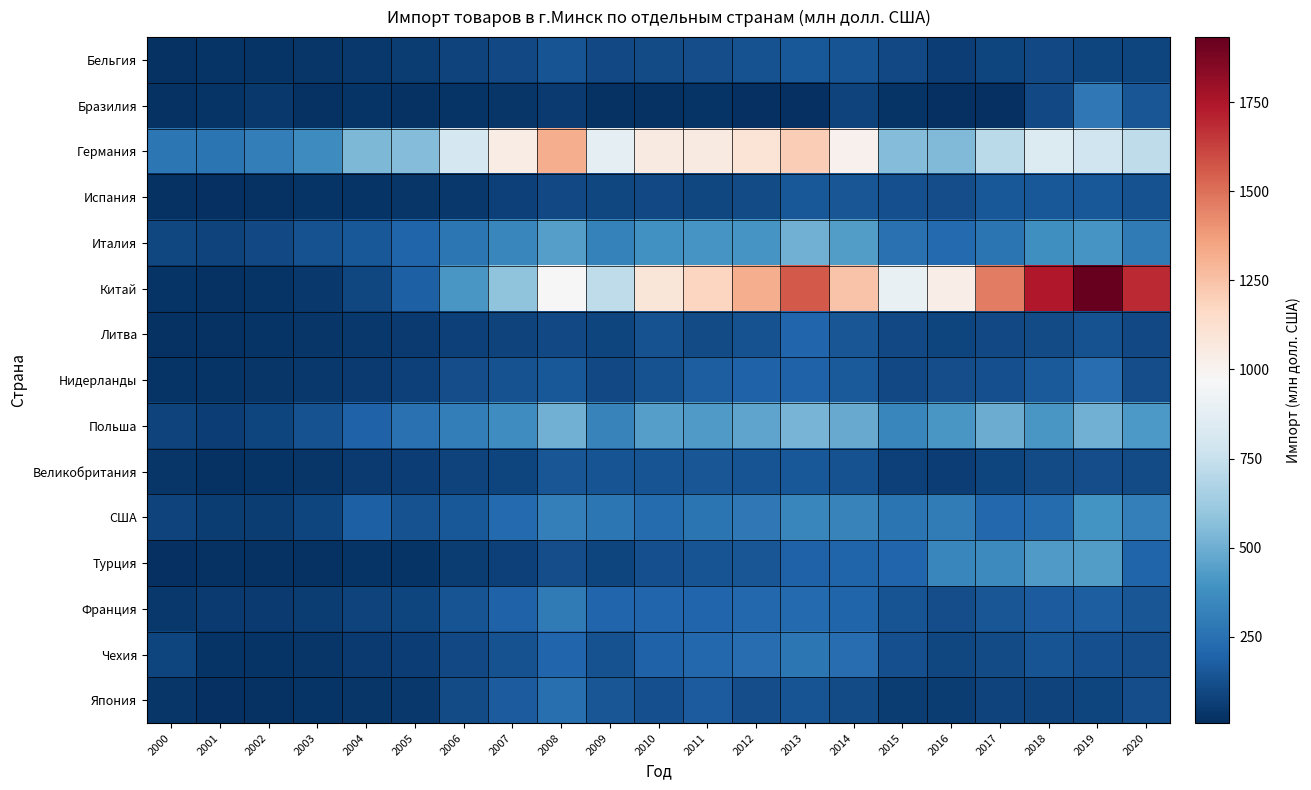

Reading right to left, extract all data points from this chart.

Бельгия: 2020=86.2	2019=82.7	2018=99.0	2017=85.5	2016=64.8	2015=103.5	2014=135.4	2013=157.1	2012=128.4	2011=114.4	2010=111.0	2009=100.3	2008=138.1	2007=101.7	2006=78.0	2005=55.7	2004=44.0	2003=30.5	2002=27.3	2001=28.8	2000=21.9
Бразилия: 2020=149.0	2019=283.7	2018=103.7	2017=10.3	2016=6.9	2015=26.6	2014=77.5	2013=12.9	2012=13.0	2011=23.0	2010=15.6	2009=19.2	2008=49.1	2007=35.3	2006=26.5	2005=21.4	2004=25.1	2003=16.7	2002=37.4	2001=22.2	2000=21.6
Германия: 2020=725.6	2019=775.8	2018=841.7	2017=712.3	2016=545.8	2015=556.1	2014=1011.2	2013=1208.3	2012=1103.7	2011=1057.6	2010=1057.0	2009=876.0	2008=1320.3	2007=1038.5	2006=798.3	2005=555.2	2004=535.2	2003=364.4	2002=305.5	2001=263.2	2000=277.1
Испания: 2020=132.3	2019=156.2	2018=151.6	2017=150.5	2016=113.7	2015=120.7	2014=146.1	2013=151.9	2012=108.4	2011=95.6	2010=99.7	2009=90.6	2008=98.0	2007=69.7	2006=44.3	2005=30.9	2004=29.2	2003=24.0	2002=14.8	2001=11.8	2000=15.6
Италия: 2020=292.5	2019=399.9	2018=378.8	2017=269.1	2016=218.9	2015=250.2	2014=434.6	2013=504.1	2012=402.0	2011=403.3	2010=389.5	2009=316.2	2008=442.3	2007=345.5	2006=271.7	2005=199.2	2004=155.4	2003=132.7	2002=99.7	2001=78.1	2000=90.9
Китай: 2020=1685.5	2019=1933.4	2018=1738.8	2017=1459.9	2016=1035.3	2015=901.4	2014=1247.4	2013=1563.7	2012=1320.7	2011=1174.6	2010=1087.7	2009=724.7	2008=975.1	2007=581.0	2006=406.9	2005=183.4	2004=96.2	2003=41.0	2002=23.6	2001=17.6	2000=24.5
Литва: 2020=98.2	2019=130.9	2018=108.7	2017=102.1	2016=87.8	2015=102.3	2014=144.6	2013=203.5	2012=131.1	2011=110.2	2010=129.4	2009=87.6	2008=100.9	2007=75.7	2006=67.7	2005=48.6	2004=39.1	2003=31.5	2002=25.9	2001=19.6	2000=21.8
Нидерланды: 2020=113.7	2019=234.9	2018=160.5	2017=125.0	2016=115.7	2015=100.9	2014=162.5	2013=187.9	2012=194.0	2011=172.9	2010=128.6	2009=102.4	2008=152.9	2007=127.7	2006=118.3	2005=72.9	2004=51.8	2003=38.8	2002=33.4	2001=28.6	2000=28.4
Польша: 2020=414.1	2019=506.2	2018=412.8	2017=492.3	2016=406.5	2015=338.4	2014=488.2	2013=519.8	2012=461.9	2011=422.6	2010=438.3	2009=330.2	2008=503.9	2007=369.4	2006=302.5	2005=247.9	2004=192.5	2003=133.5	2002=83.8	2001=62.4	2000=81.0
Великобритания: 2020=105.1	2019=116.2	2018=109.7	2017=88.3	2016=66.8	2015=68.9	2014=131.3	2013=150.2	2012=137.4	2011=148.9	2010=142.2	2009=140.5	2008=147.9	2007=85.7	2006=81.4	2005=61.7	2004=51.4	2003=30.9	2002=28.1	2001=21.2	2000=36.3
США: 2020=308.7	2019=392.3	2018=232.5	2017=211.0	2016=299.3	2015=268.5	2014=325.3	2013=342.7	2012=280.1	2011=266.8	2010=228.5	2009=271.9	2008=312.4	2007=223.1	2006=153.6	2005=132.9	2004=182.8	2003=87.4	2002=57.1	2001=59.4	2000=75.2
Турция: 2020=198.4	2019=431.0	2018=423.3	2017=354.4	2016=338.3	2015=207.6	2014=202.4	2013=191.7	2012=143.2	2011=137.9	2010=126.2	2009=87.2	2008=115.5	2007=69.5	2006=53.1	2005=29.4	2004=22.8	2003=16.1	2002=19.6	2001=15.1	2000=10.2
Франция: 2020=147.7	2019=178.8	2018=165.7	2017=144.9	2016=116.8	2015=142.0	2014=195.9	2013=221.7	2012=213.4	2011=204.3	2010=205.0	2009=203.4	2008=287.5	2007=192.2	2006=140.7	2005=88.6	2004=77.1	2003=56.7	2002=51.2	2001=49.4	2000=43.9
Чехия: 2020=113.3	2019=127.2	2018=141.1	2017=112.1	2016=96.8	2015=120.9	2014=234.9	2013=274.2	2012=237.6	2011=216.9	2010=190.5	2009=131.2	2008=208.0	2007=134.2	2006=98.6	2005=62.9	2004=49.4	2003=32.8	2002=23.9	2001=22.7	2000=83.5
Япония: 2020=112.4	2019=88.7	2018=76.5	2017=81.3	2016=59.0	2015=53.5	2014=105.6	2013=135.4	2012=117.4	2011=168.9	2010=126.9	2009=144.5	2008=244.0	2007=169.3	2006=108.0	2005=42.7	2004=30.1	2003=27.4	2002=17.4	2001=13.6	2000=29.8